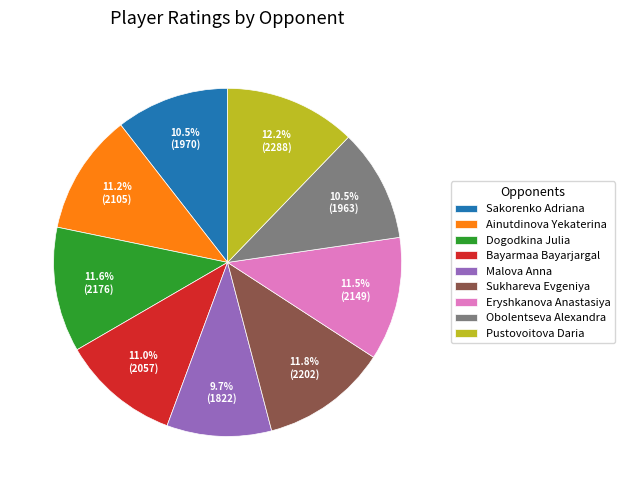

Does any single category account for the majority?

No